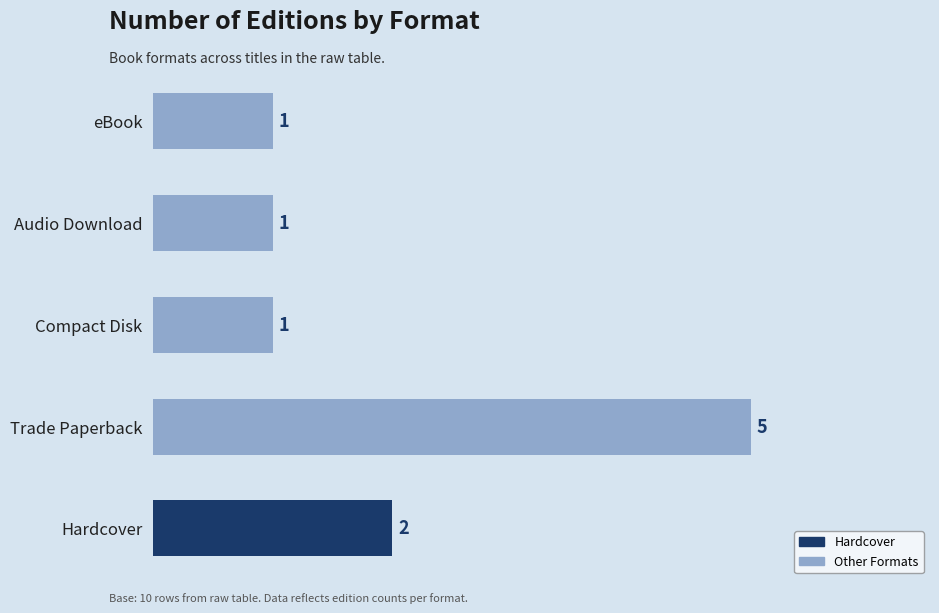

Which category has the highest value across all series?

Trade Paperback